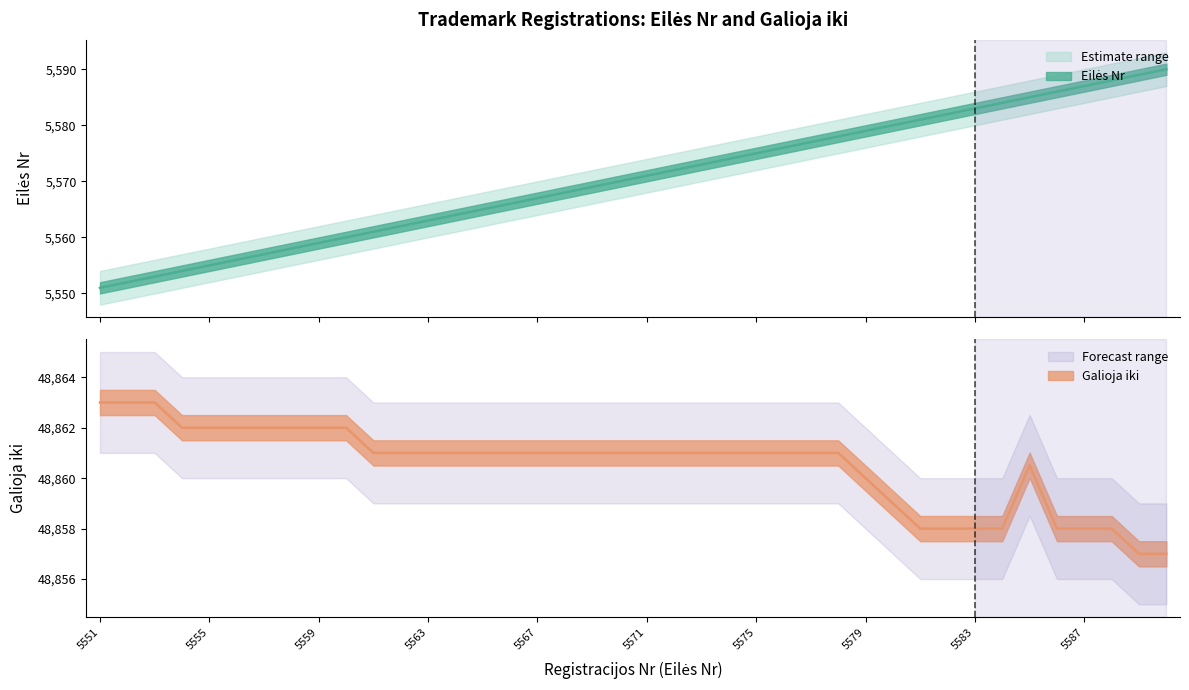

At which label does the data first exceed 5571?

5572